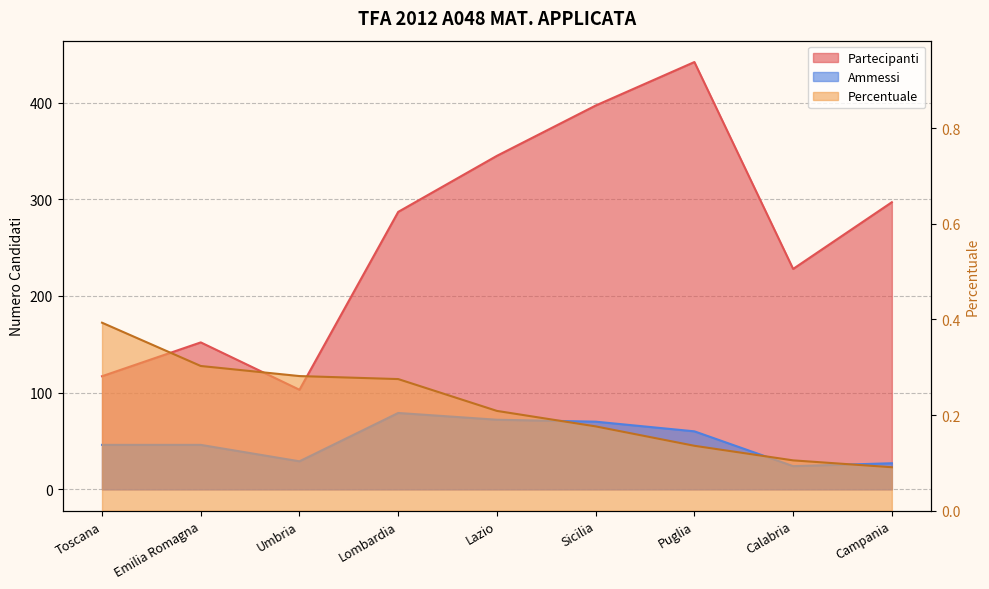

Which series has the largest total across all categories?

Partecipanti